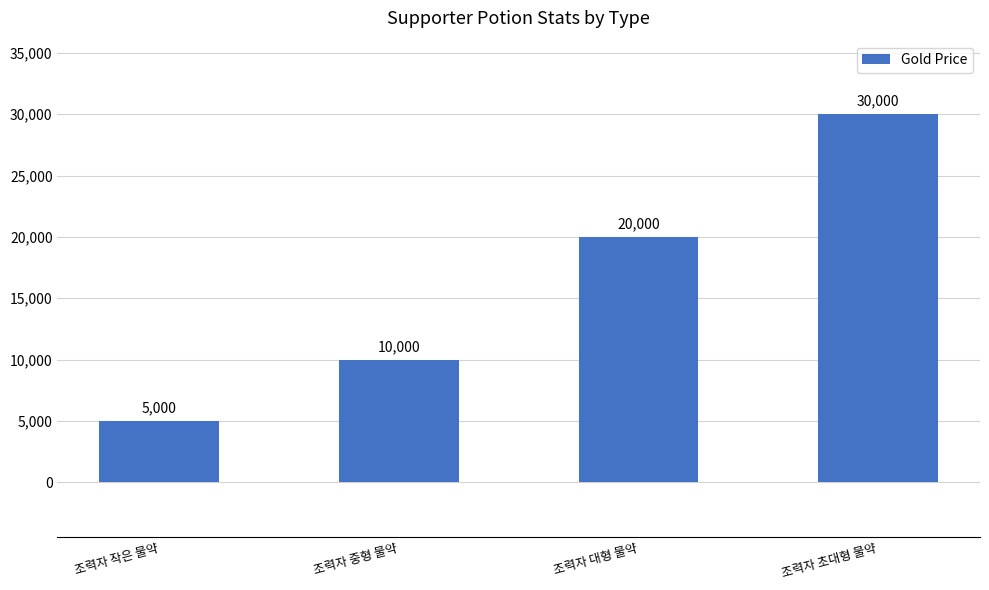

Reading left to right, list all the values displayed in this chart.

5000	10000	20000	30000